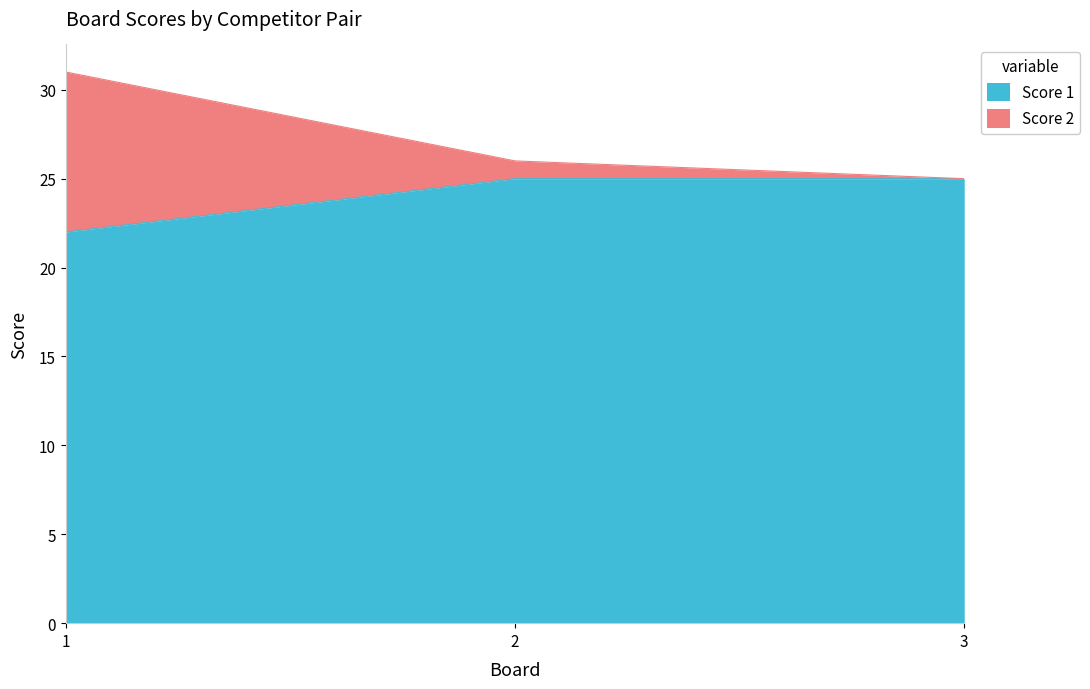

What is the total value across all series at 2?

26